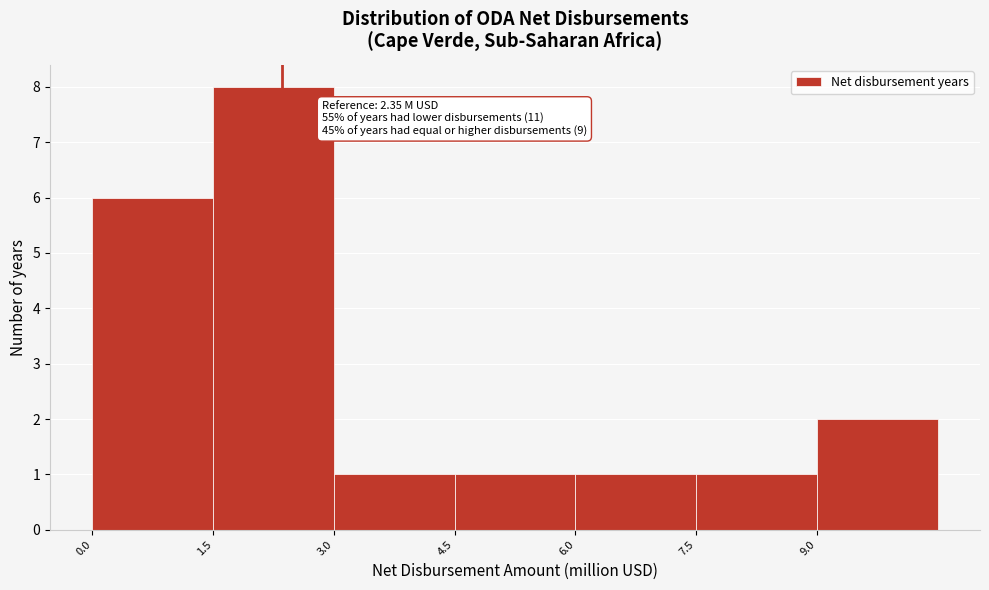

Over which range of the x-axis is the bar tallest?

1.5 to 3.0